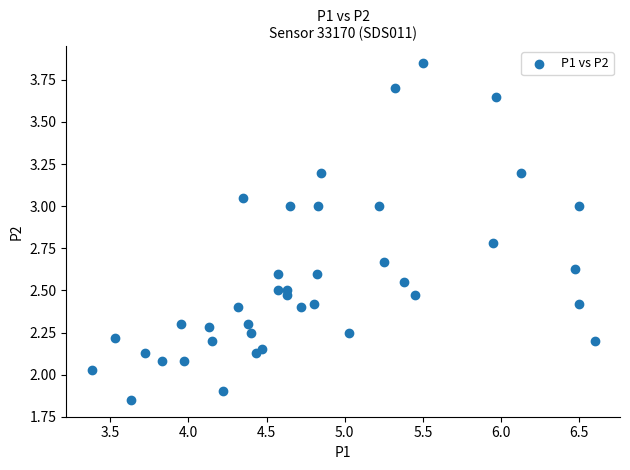

What is the range of X values (max minus min)?

3.2